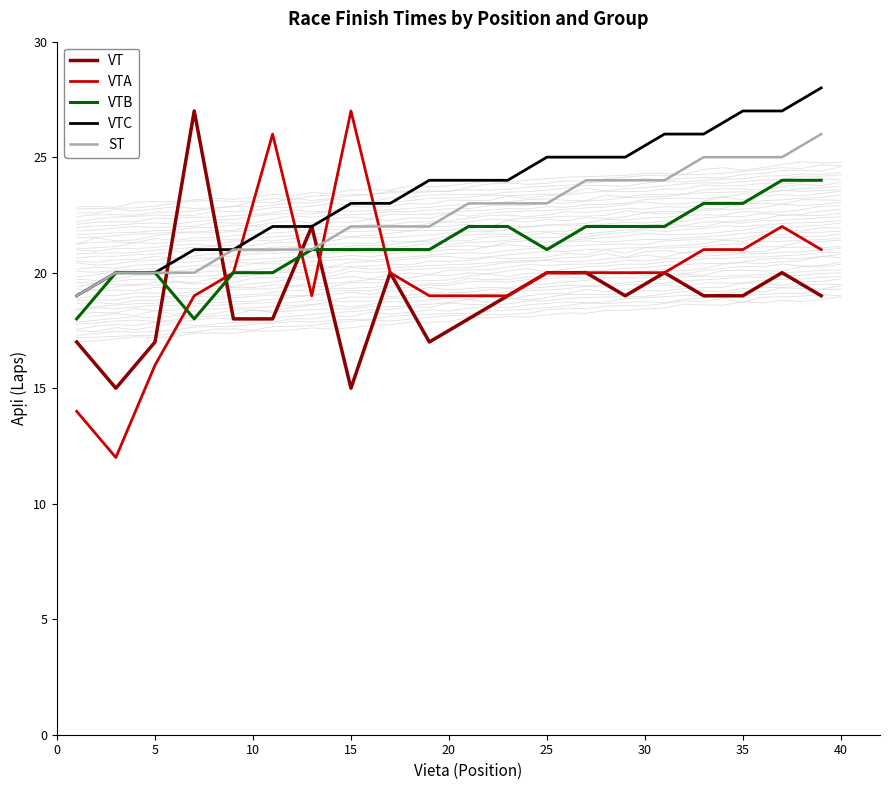

What are all the series names shown in the legend?

VT, VTA, VTB, VTC, ST